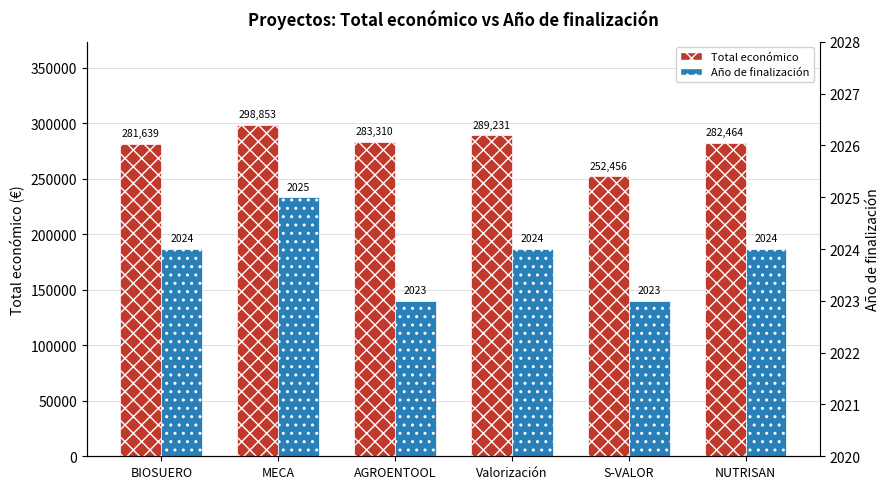

What position from the right is BIOSUERO?

6